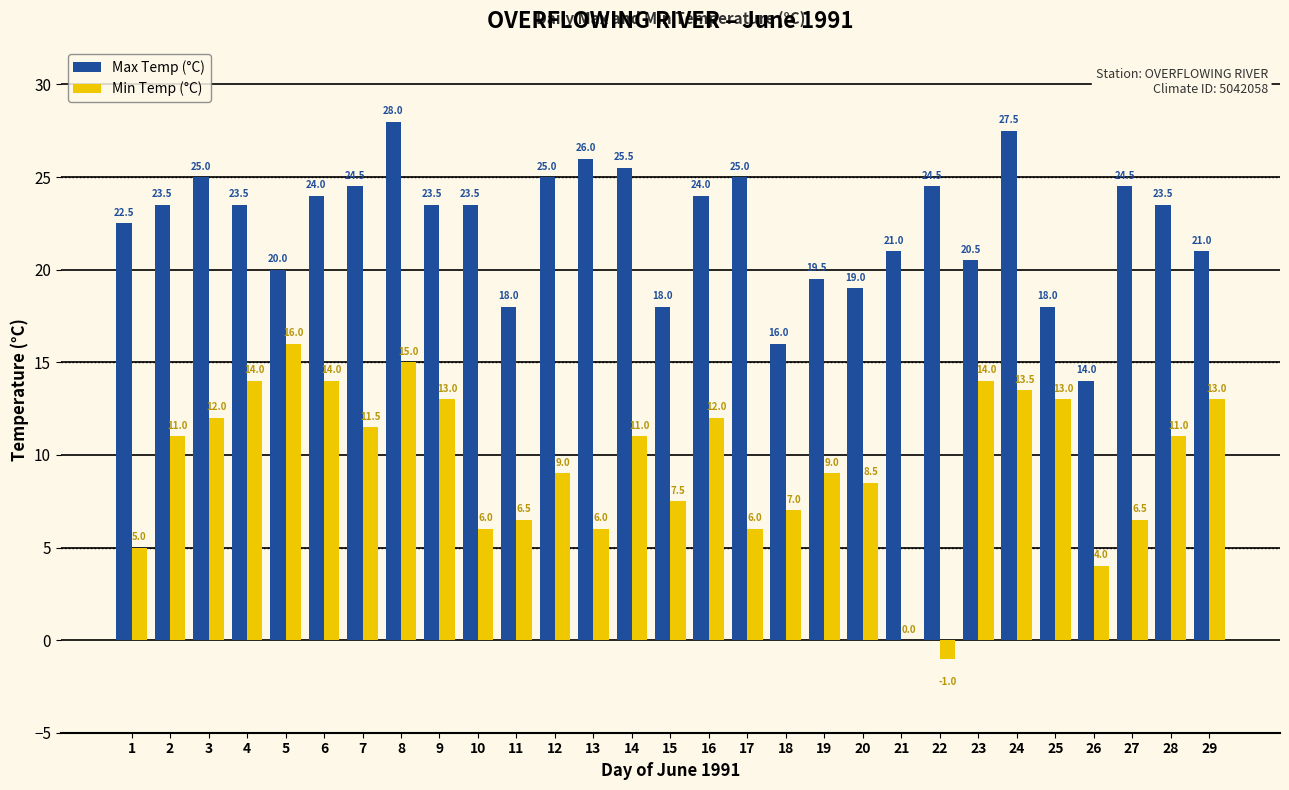

How many groups of bars are there?

29